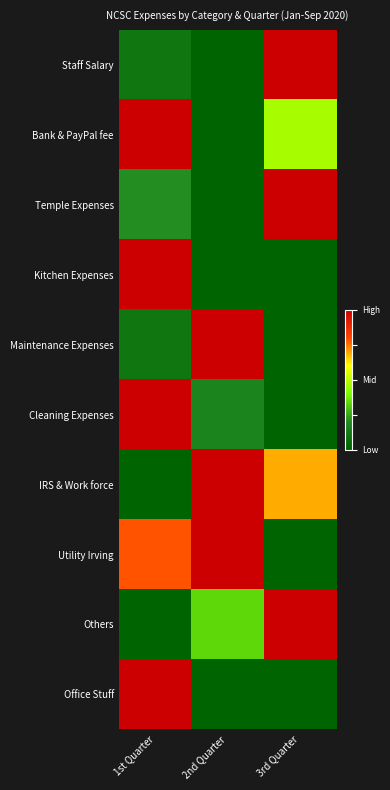

Which series has the largest range (max minus min)?

Staff Salary